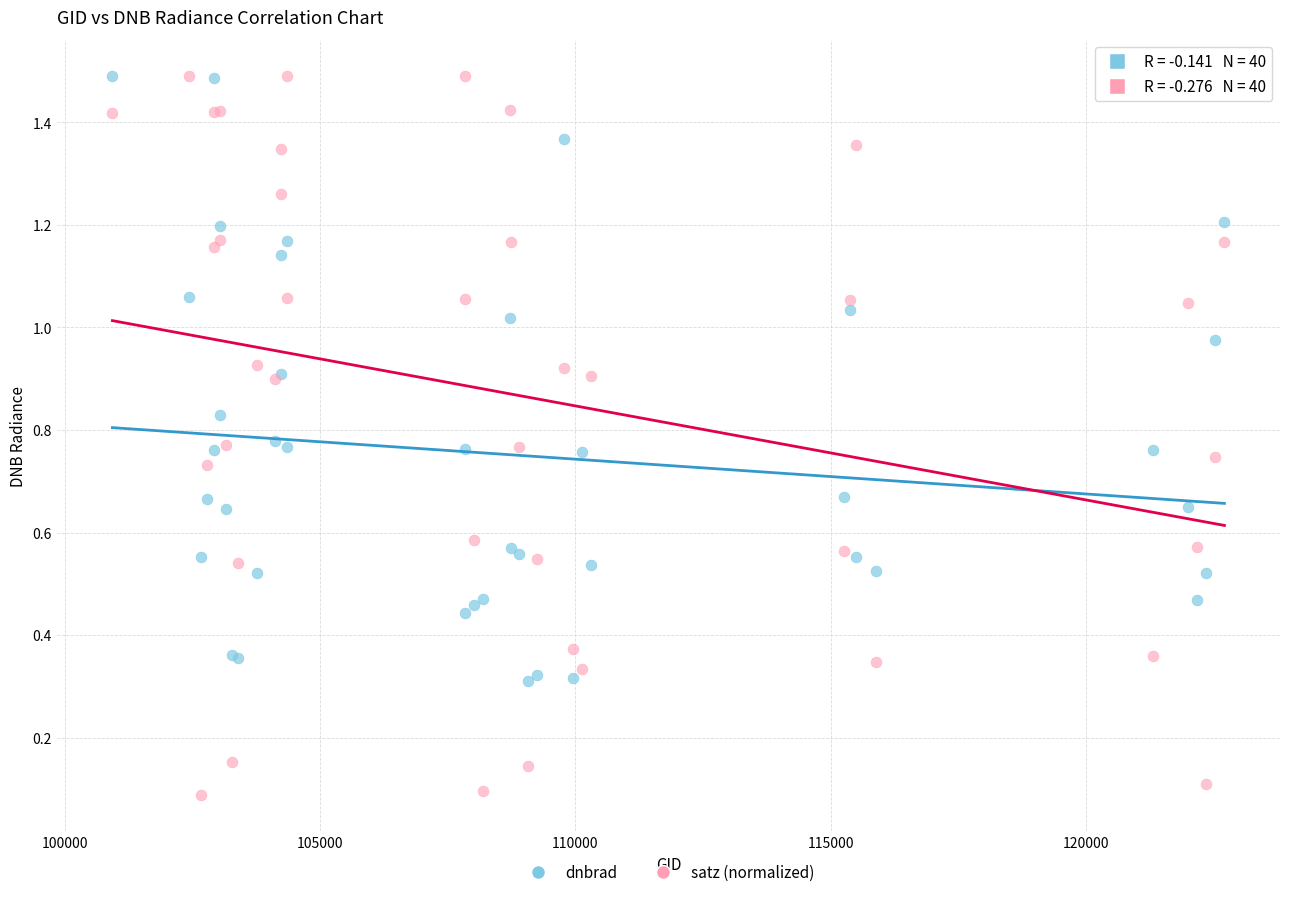

What are all the series names shown in the legend?

dnbrad, satz (normalized)